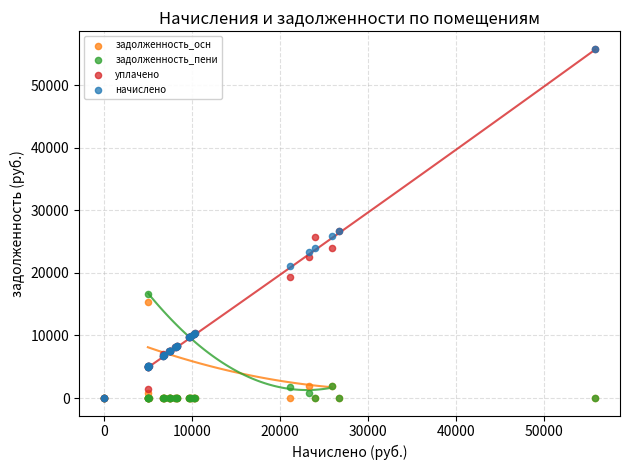

What are all the series names shown in the legend?

задолженность_осн, задолженность_пени, уплачено, начислено